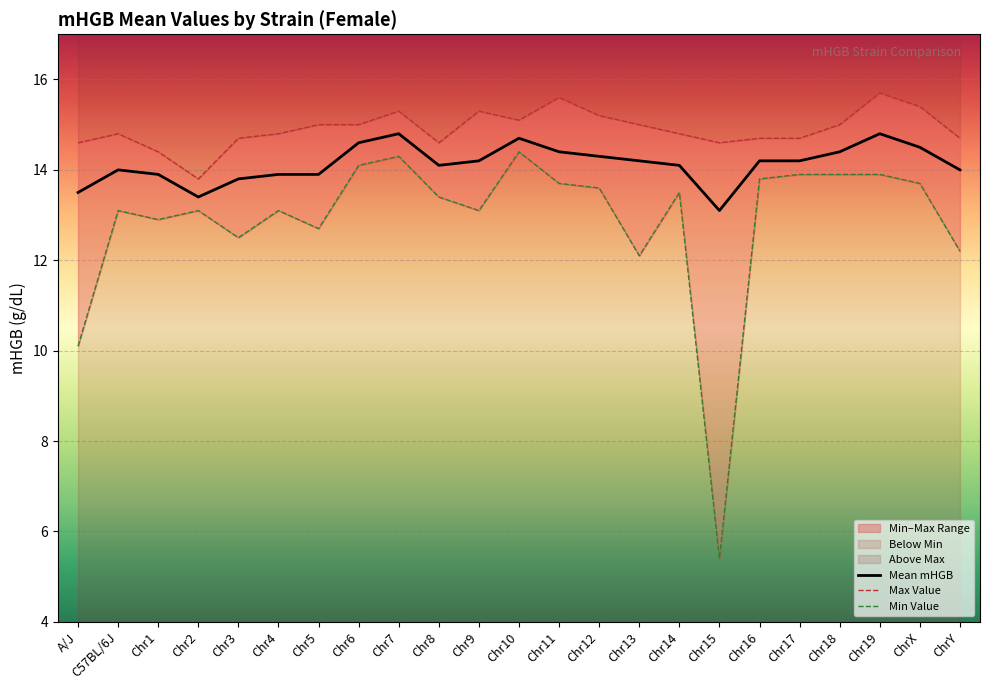

Which series has the widest spread of values?

Min Value